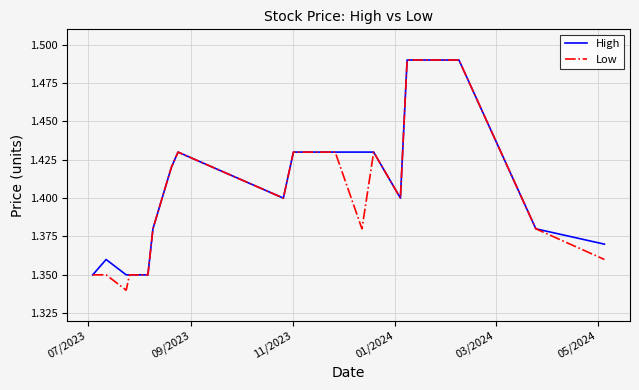

Which series has the largest range (max minus min)?

Low